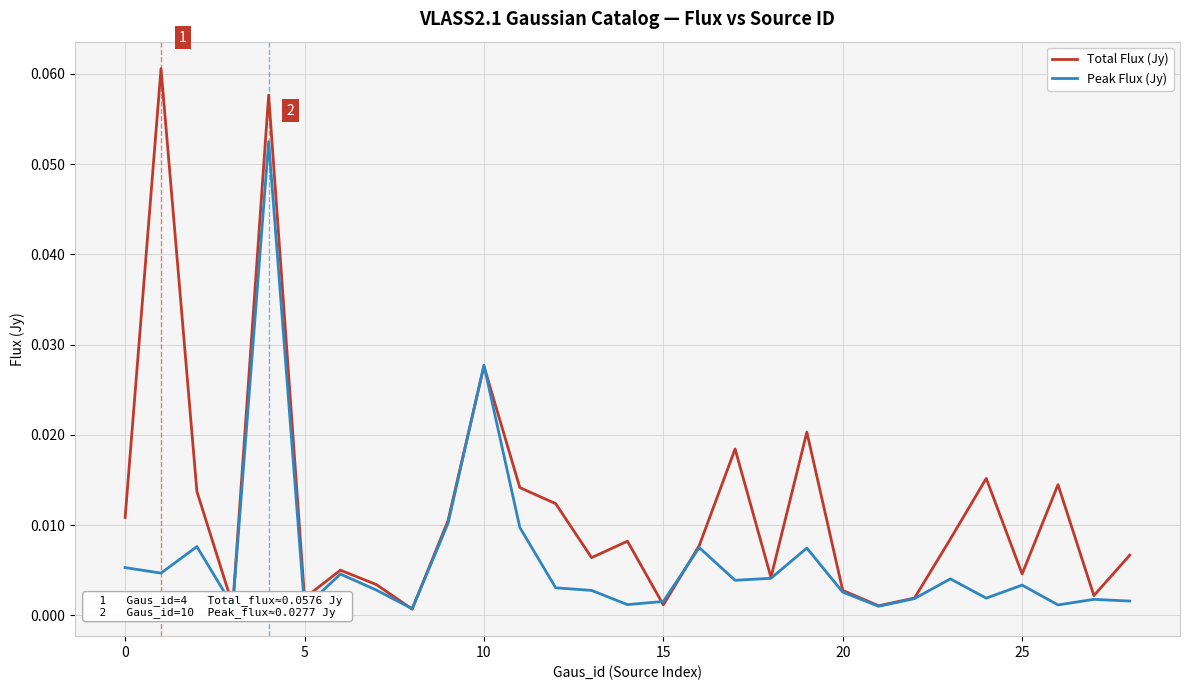

Count the number of categories in the chart.

29